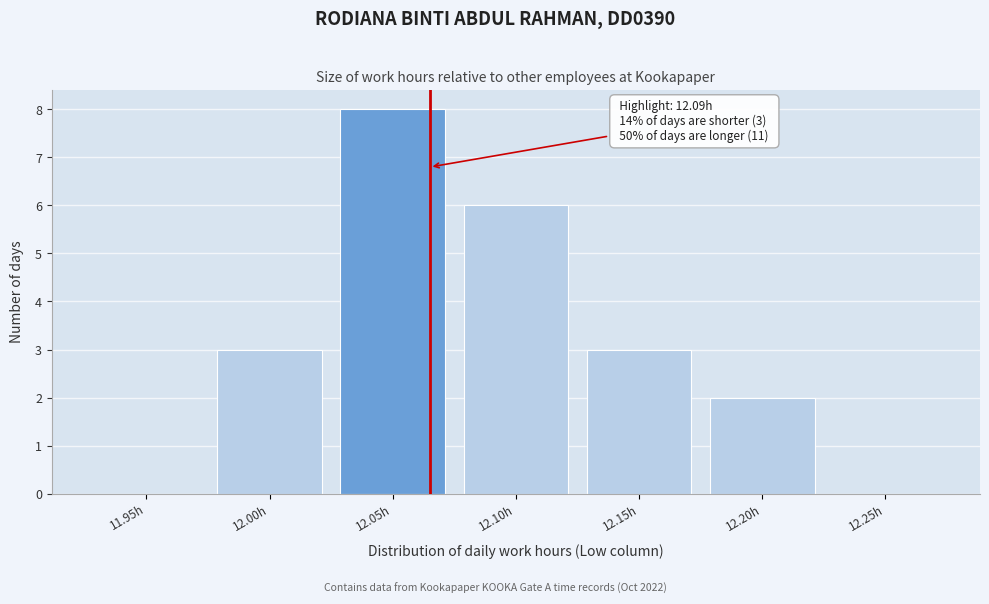

Reading right to left, list all the values displayed in this chart.

12.25h=0	12.20h=2	12.15h=3	12.10h=6	12.05h=8	12.00h=3	11.95h=0